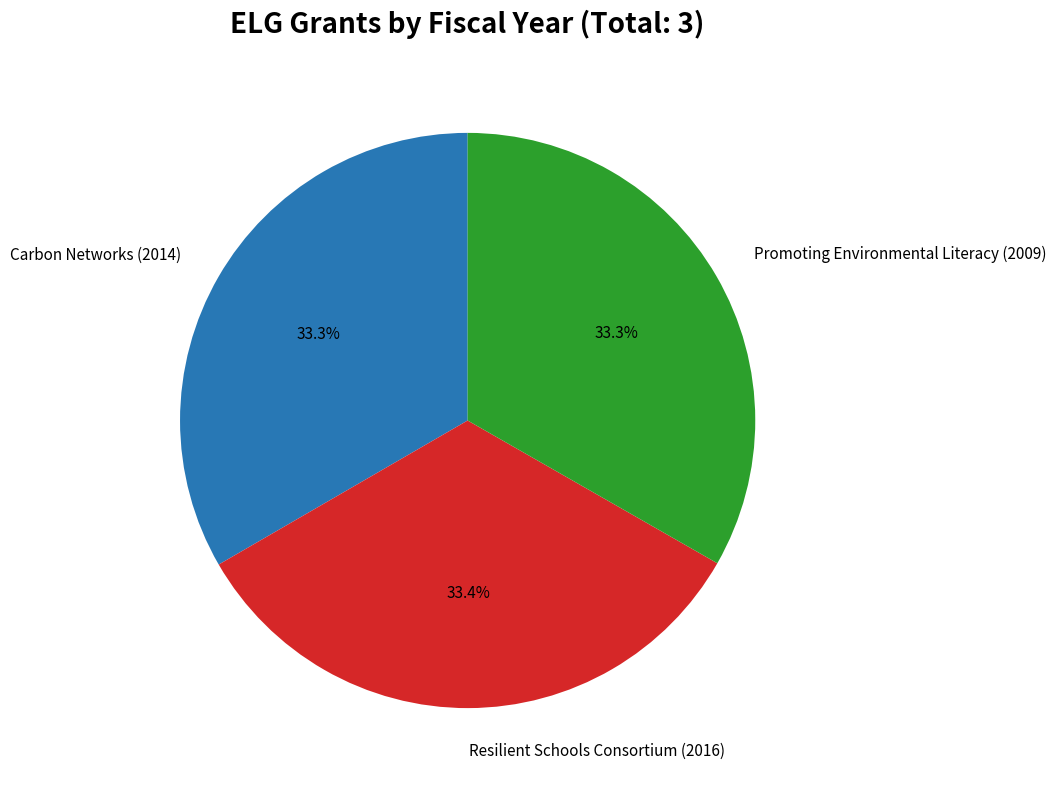

Is there a majority slice in this chart?

No